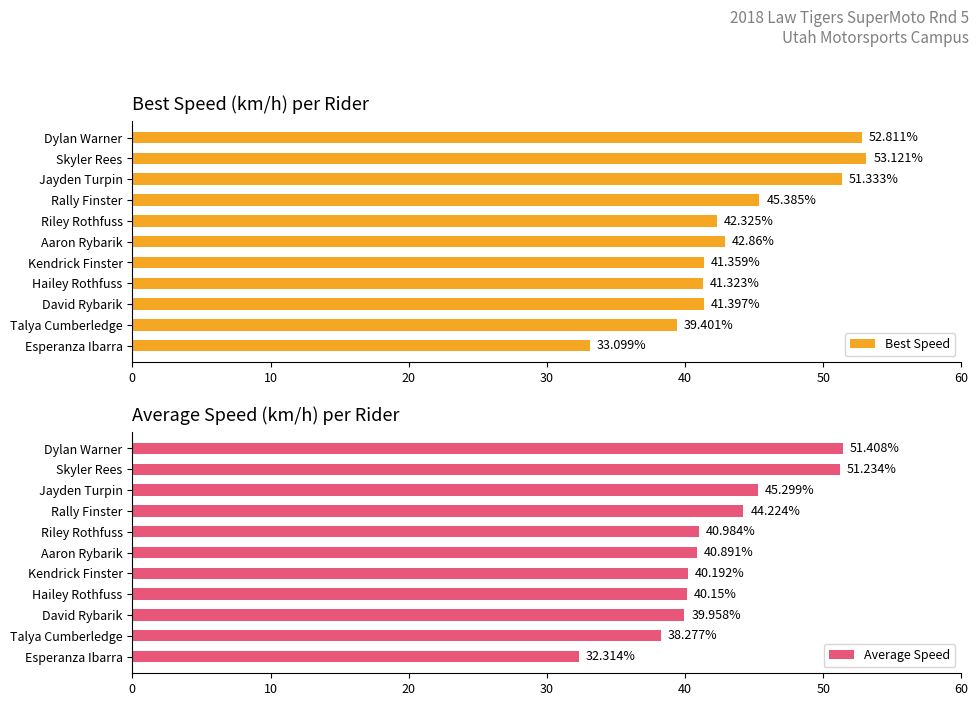

Which series has the largest total across all categories?

Best Speed